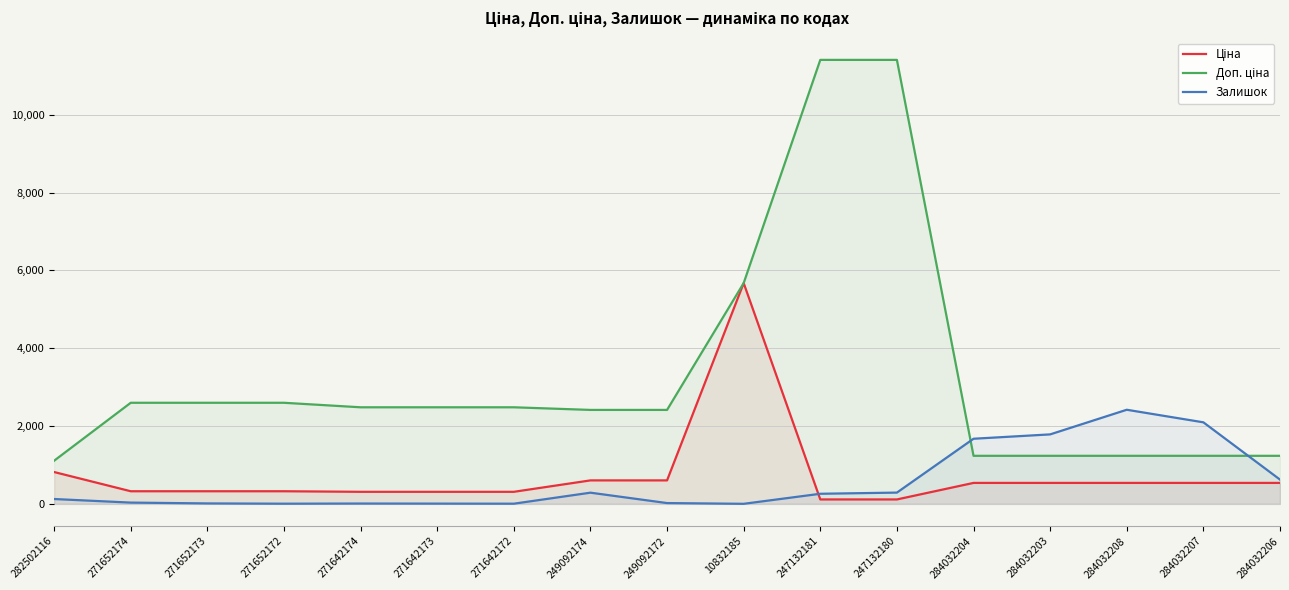

Where does the Доп. ціна series first go above 2482?

271652174